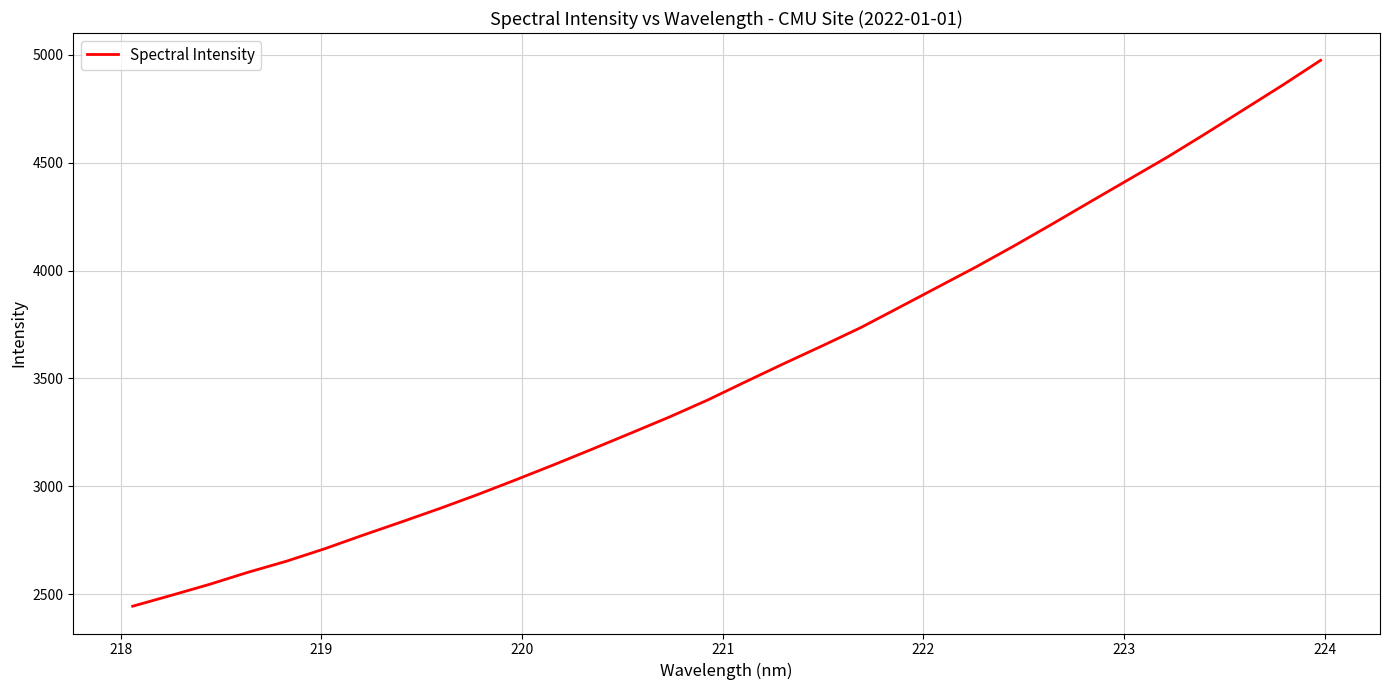

What is the difference between the maximum and minimum values?

2529.1